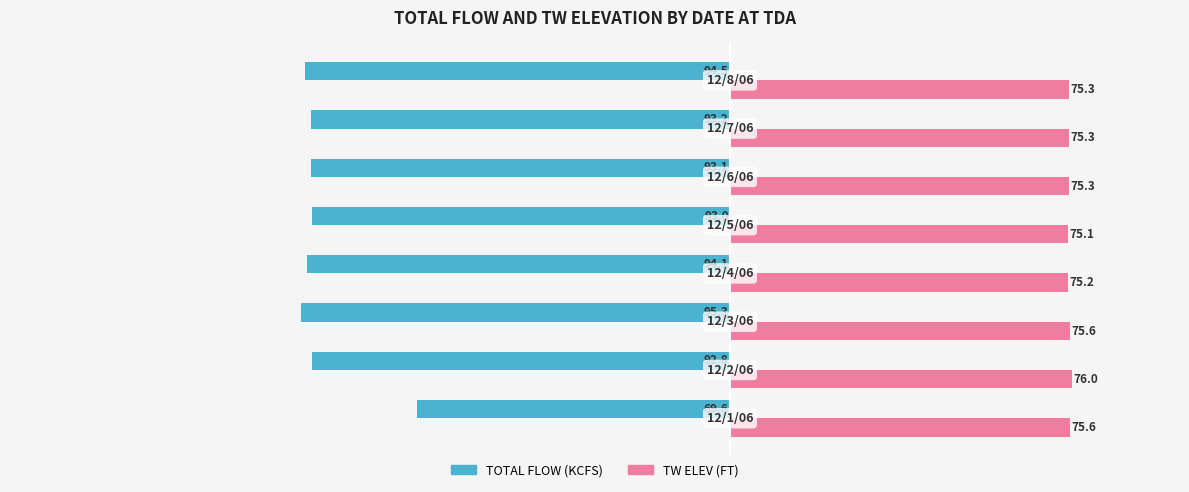

Rank the series by their average value, from highest to lowest.

TW ELEV (FT), TOTAL FLOW (KCFS)